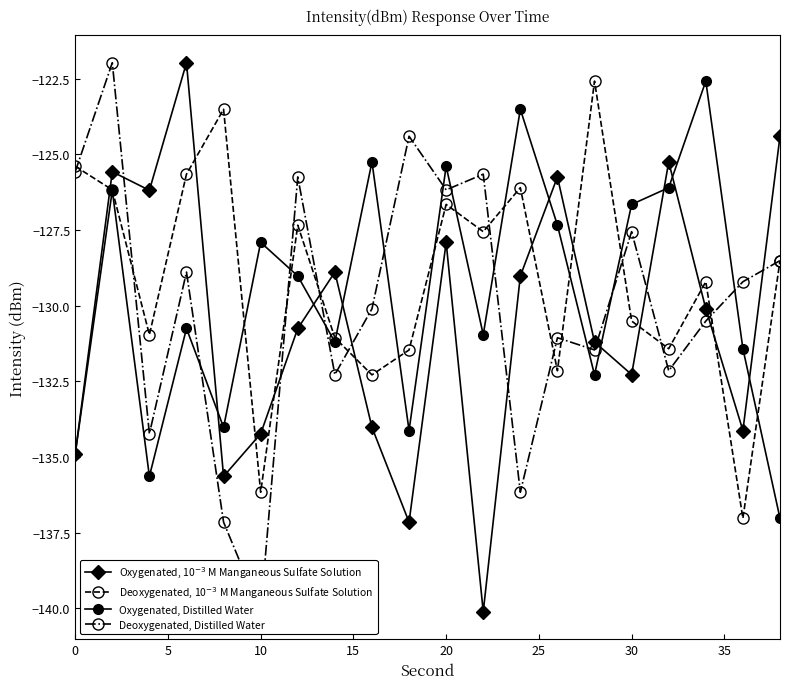

Is it true that Deoxygenated, 10$^{-3}$ M Manganeous Sulfate Solution equals -55.3 at 16?

False